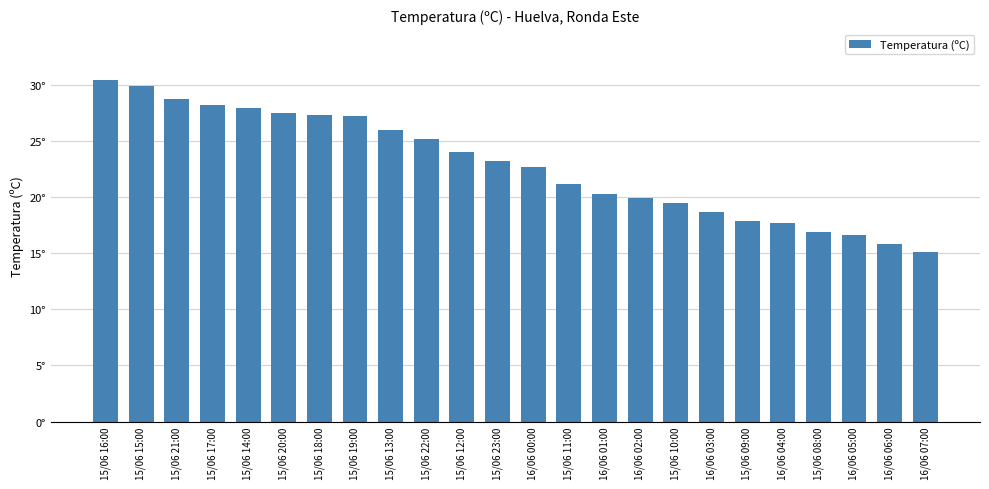

Rank the categories by value from highest to lowest.

15/06 16:00, 15/06 15:00, 15/06 21:00, 15/06 17:00, 15/06 14:00, 15/06 20:00, 15/06 18:00, 15/06 19:00, 15/06 13:00, 15/06 22:00, 15/06 12:00, 15/06 23:00, 16/06 00:00, 15/06 11:00, 16/06 01:00, 16/06 02:00, 15/06 10:00, 16/06 03:00, 15/06 09:00, 16/06 04:00, 15/06 08:00, 16/06 05:00, 16/06 06:00, 16/06 07:00